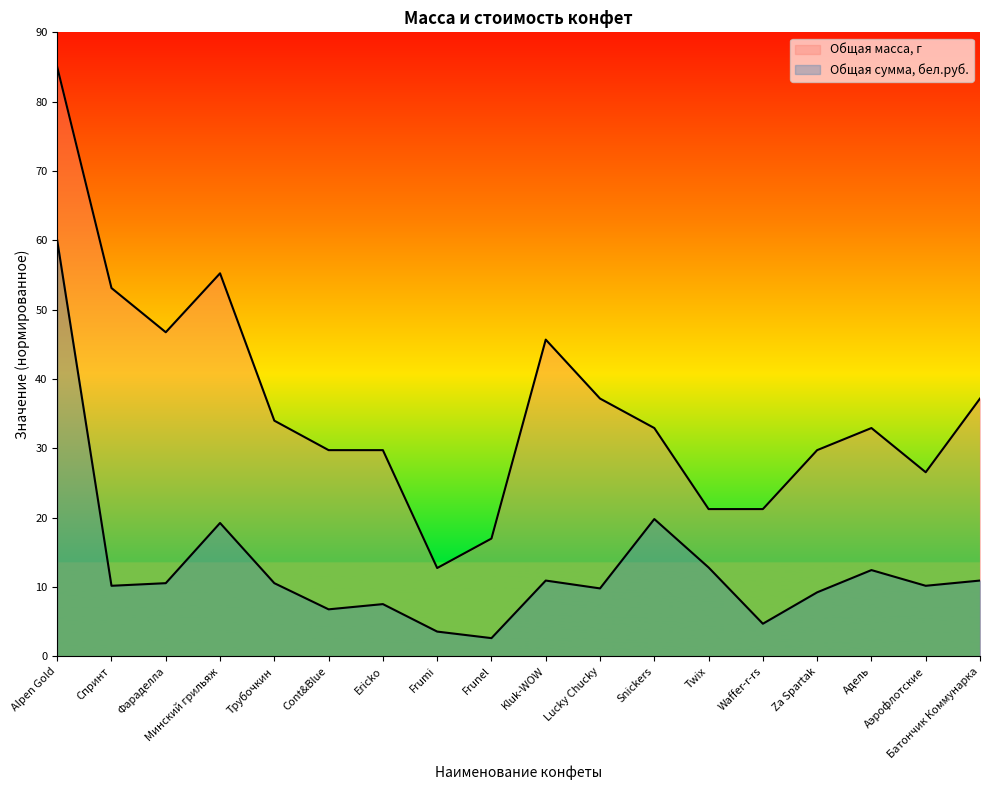

What are all the series names shown in the legend?

Общая масса, г, Общая сумма, бел.руб.